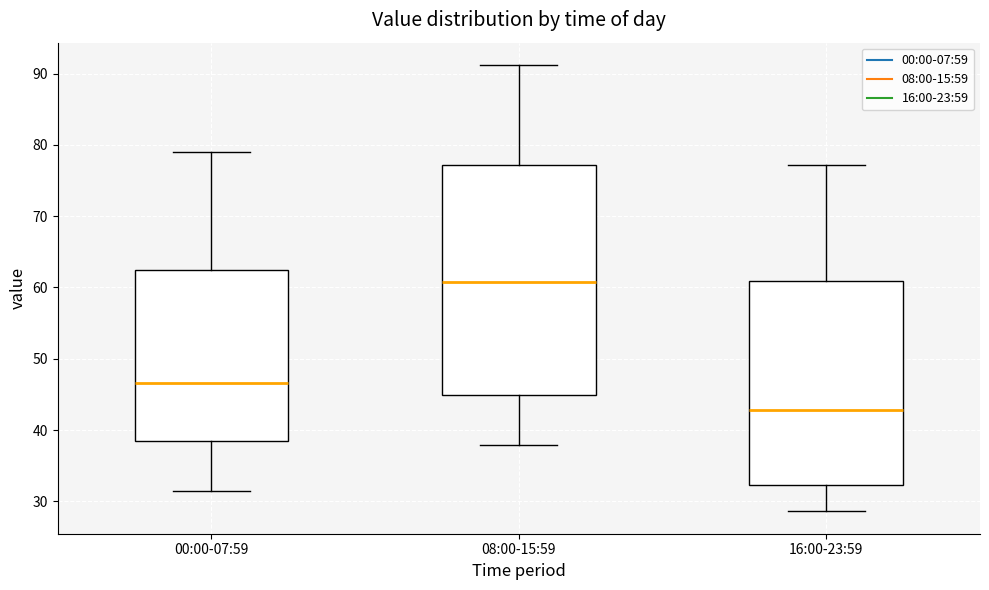

Reading left to right, transcribe this box plot: for each box, give where its median line is, the range the box spans, and where its two whiskers end, as read against the y-axis. The values are not printed on the chart, so give them approximately, as read against the axis.

00:00-07:59: median 47, box 38 to 62, whiskers 31 to 79
08:00-15:59: median 61, box 45 to 77, whiskers 38 to 91
16:00-23:59: median 43, box 32 to 61, whiskers 29 to 77